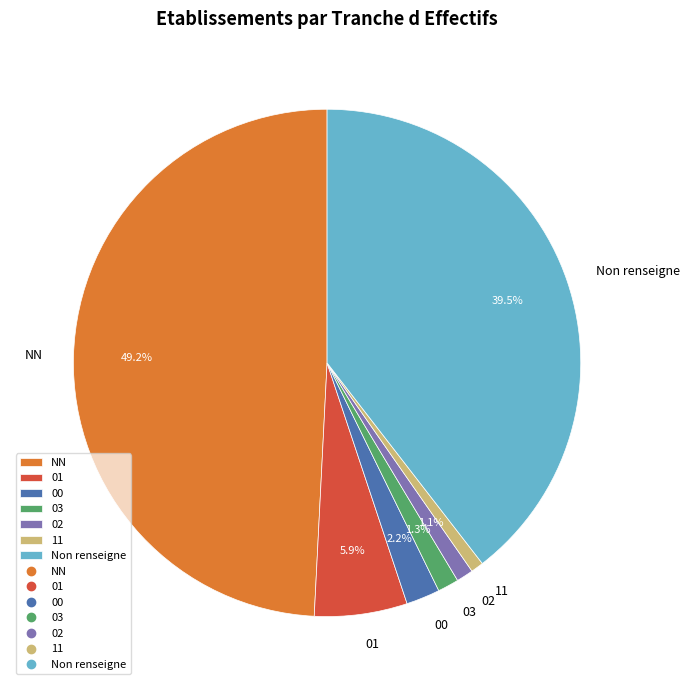

What is the largest slice in the pie chart?

NN